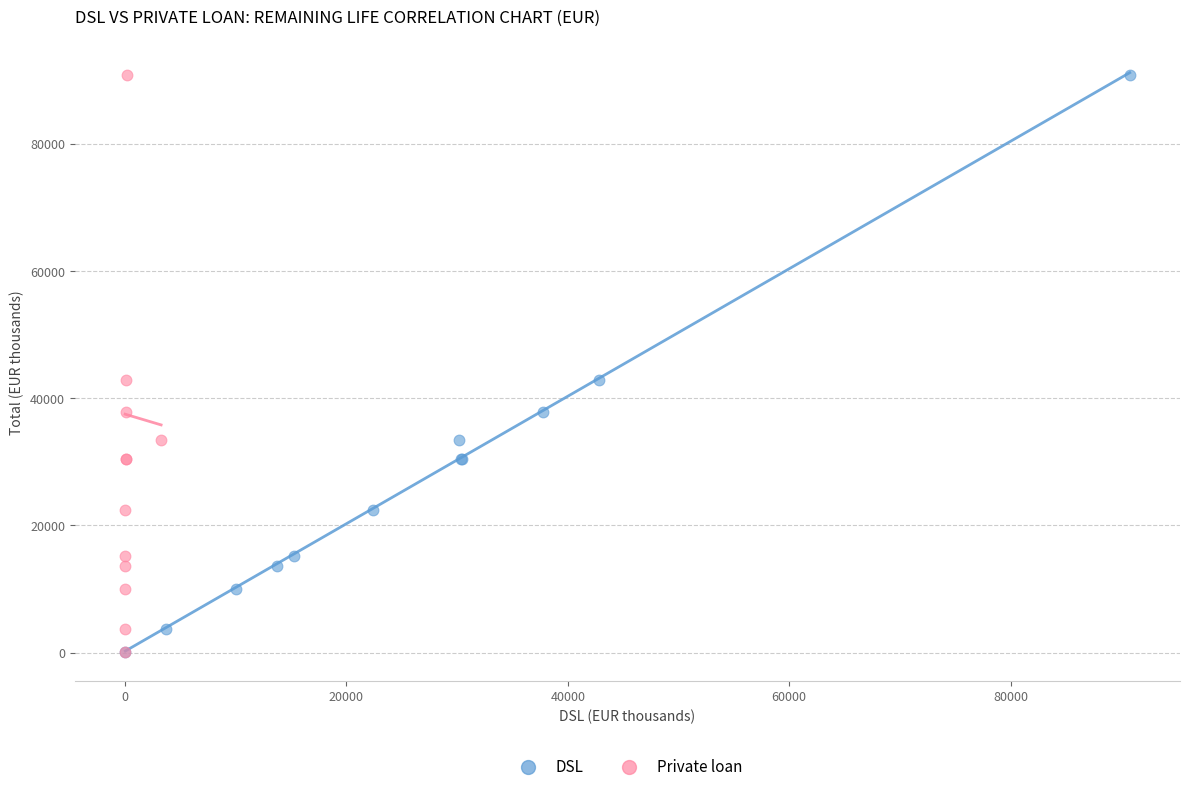

What are all the series names shown in the legend?

DSL, Private loan